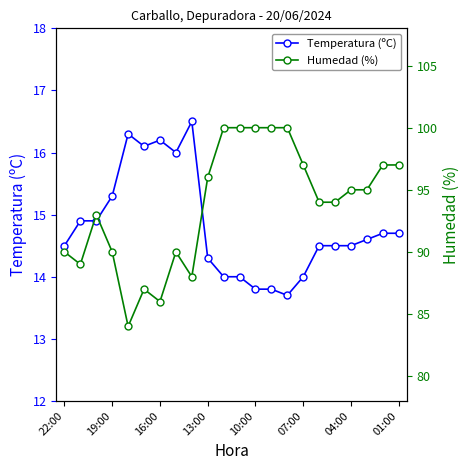

What is the smallest value displayed?

13.7